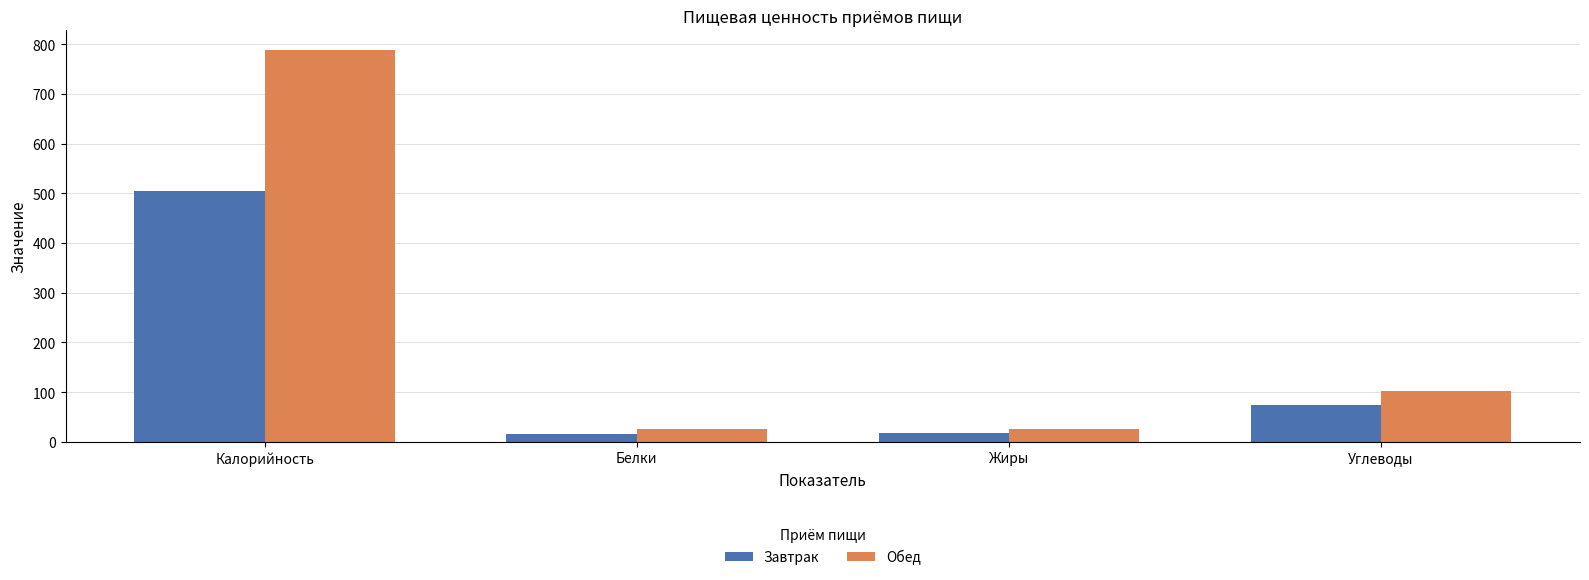

Which category has the highest value across all series?

Калорийность